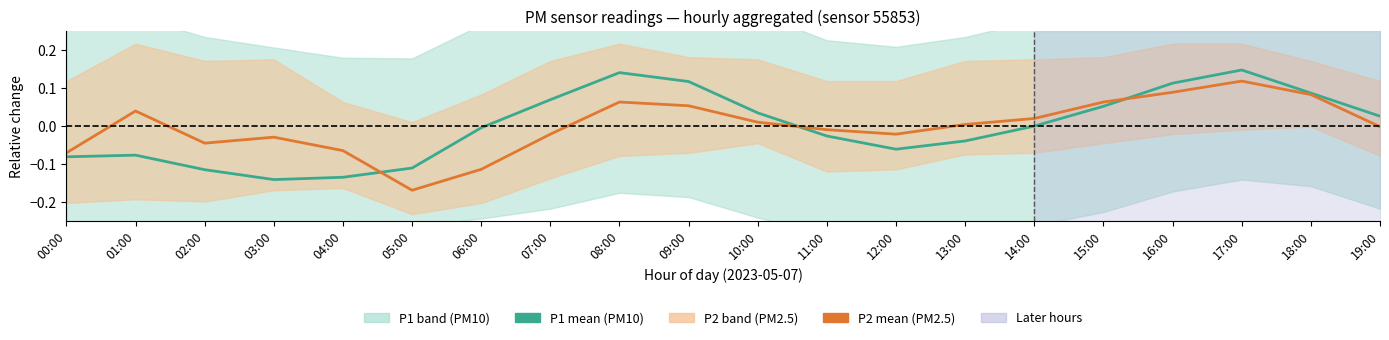

Is the value of P1 (PM10) mean at 07:00 greater than the value of P2 (PM2.5) mean at 08:00?

Yes